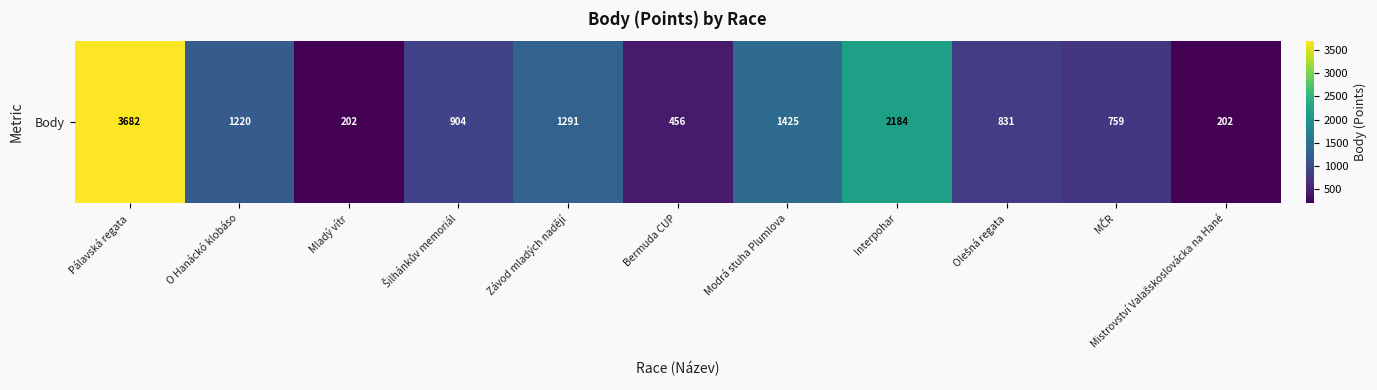

Where does the data first go above 904?

Pálavská regata